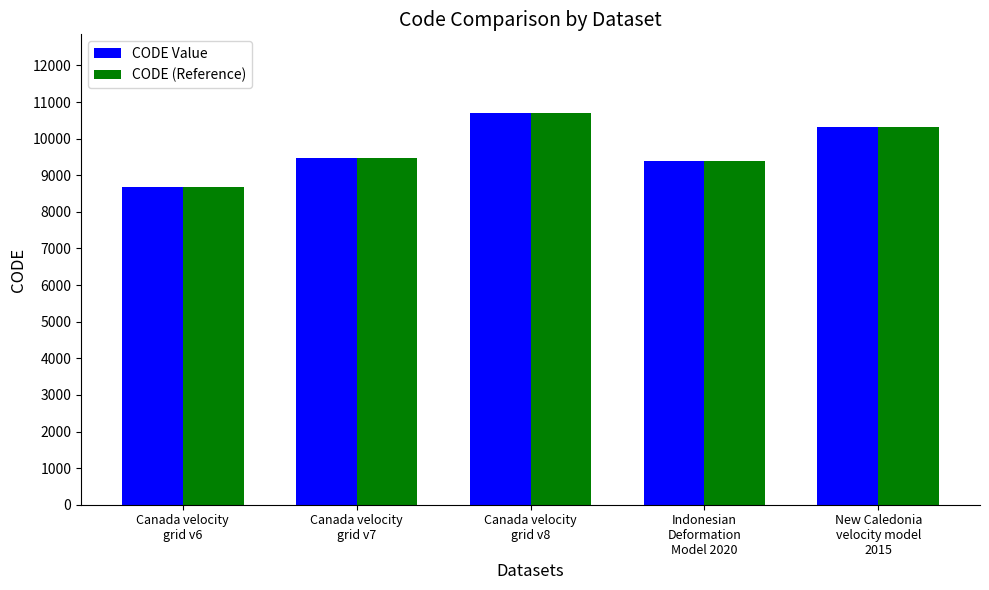

What is the label of the 1st bar from the right?

New Caledonia
velocity model
2015